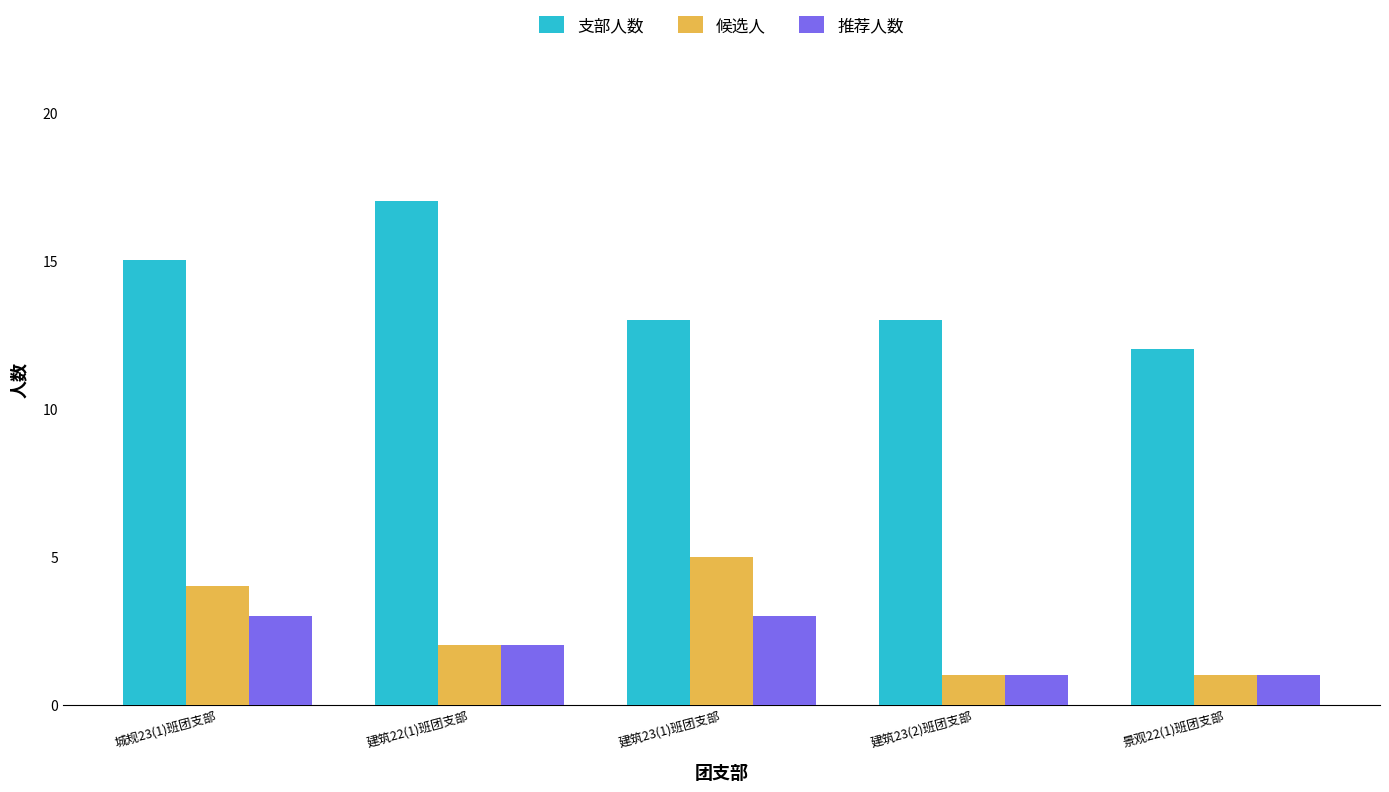

Count the number of categories in the chart.

5